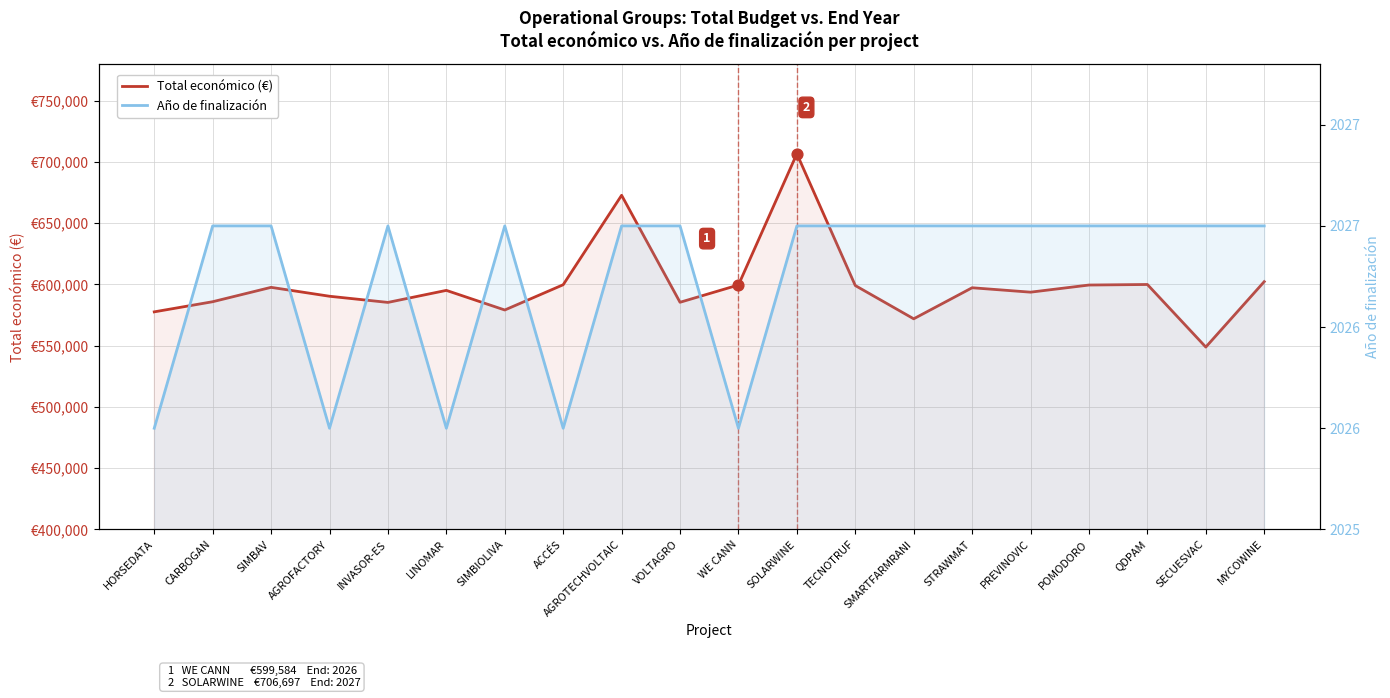

Which series contains the lowest Y value?

Año de finalización